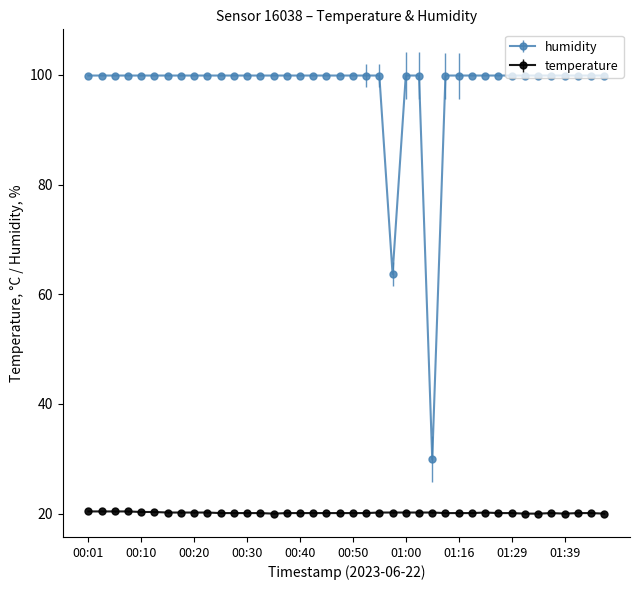

What is the maximum value for humidity?

99.9